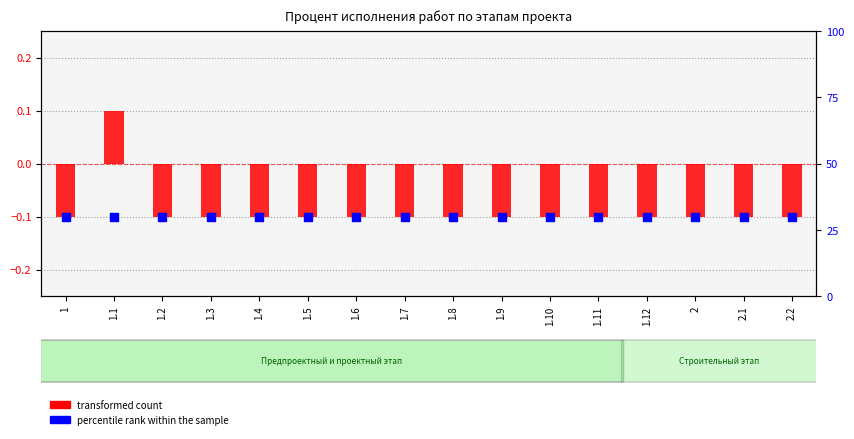

What are all the series names shown in the legend?

transformed count, percentile rank within the sample